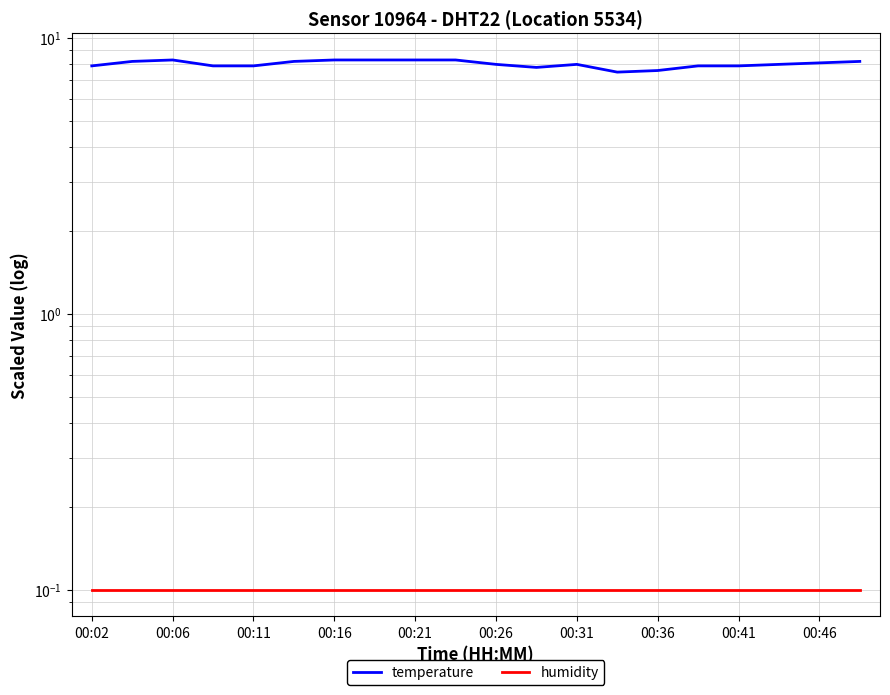

At how many categories does at least one series exceed 7?

20